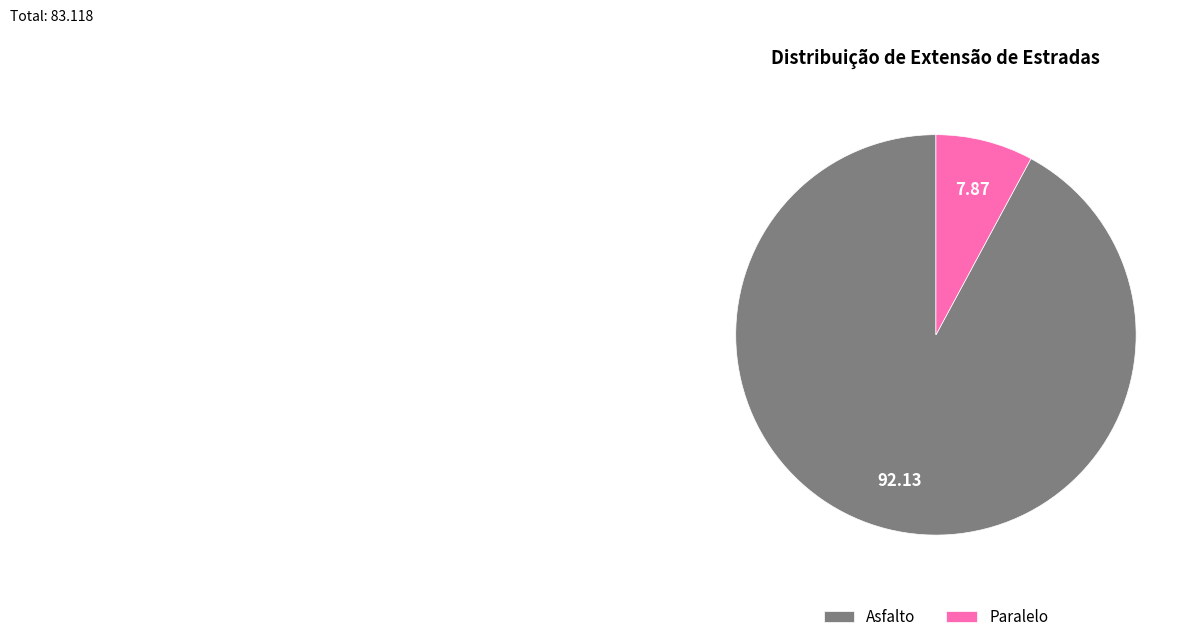

Does Paralelo account for over 50% of the chart?

No